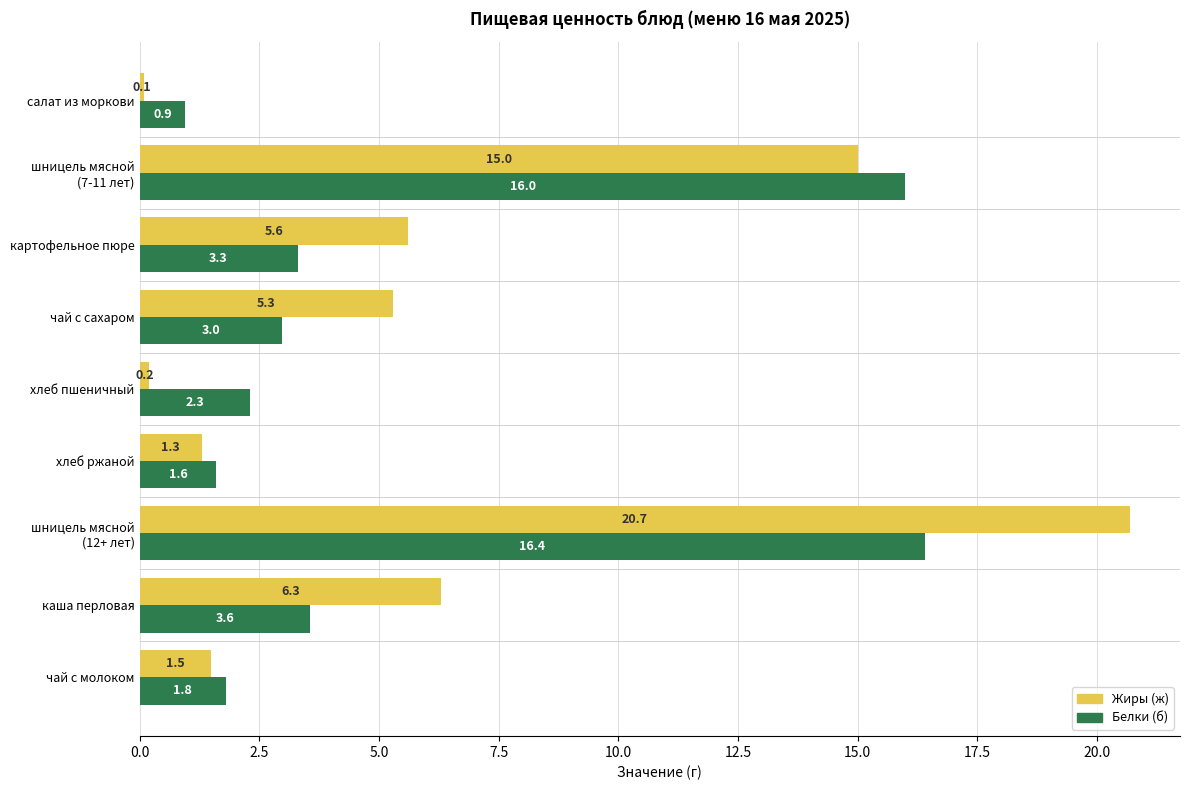

Is the value of Жиры (ж) at хлеб пшеничный greater than the value of Белки (б) at картофельное пюре?

No